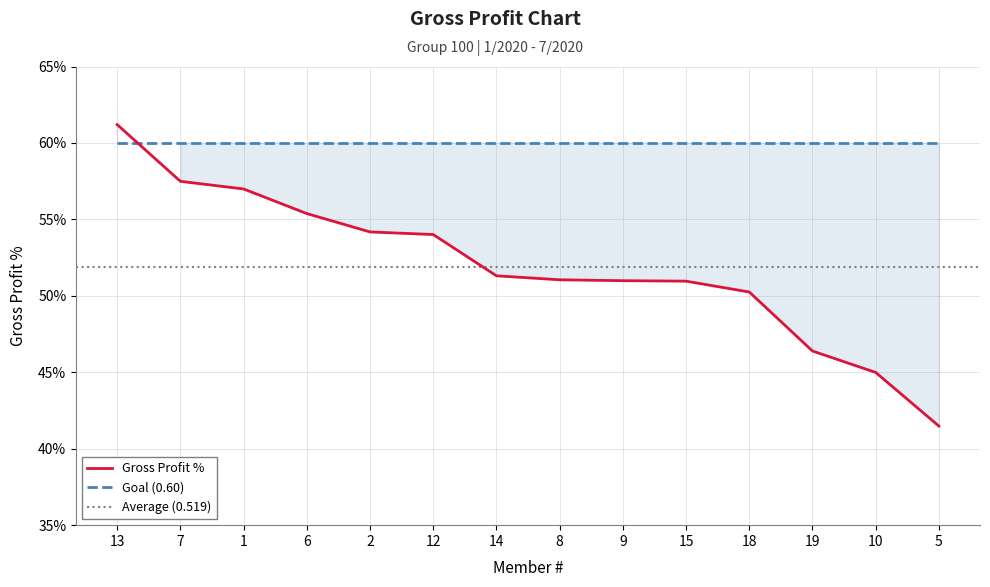

What is the label of the 14th point from the right?

13